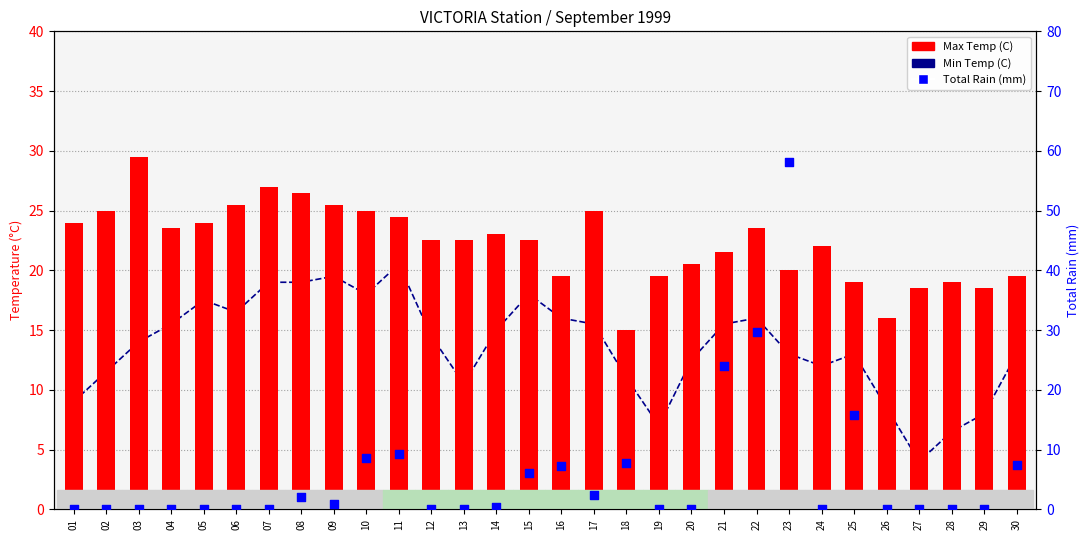

At which category is the sum across all series the highest?

23